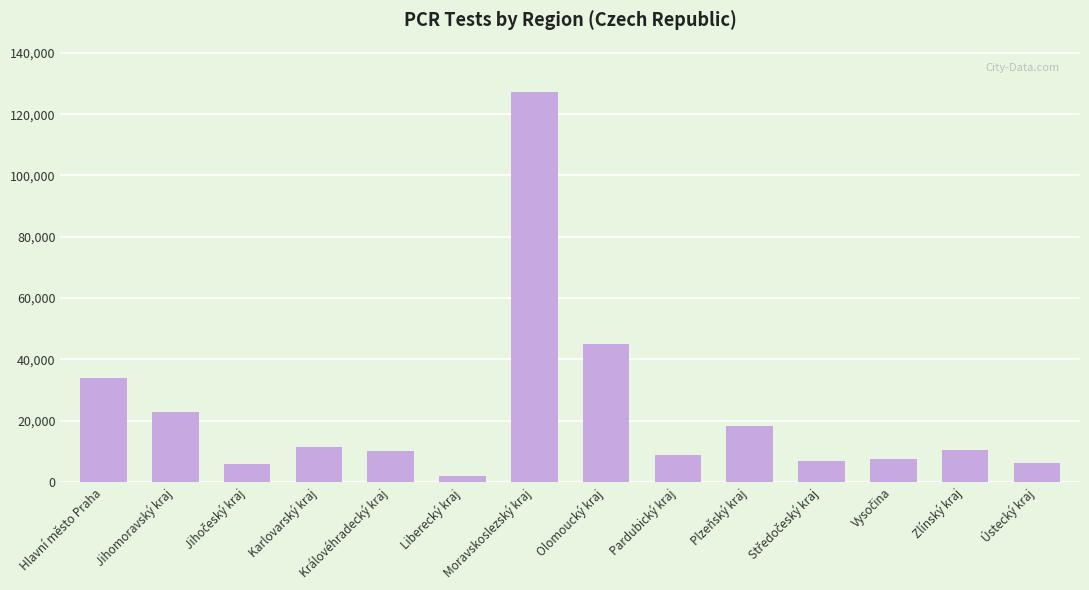

How many series are shown in this chart?

1